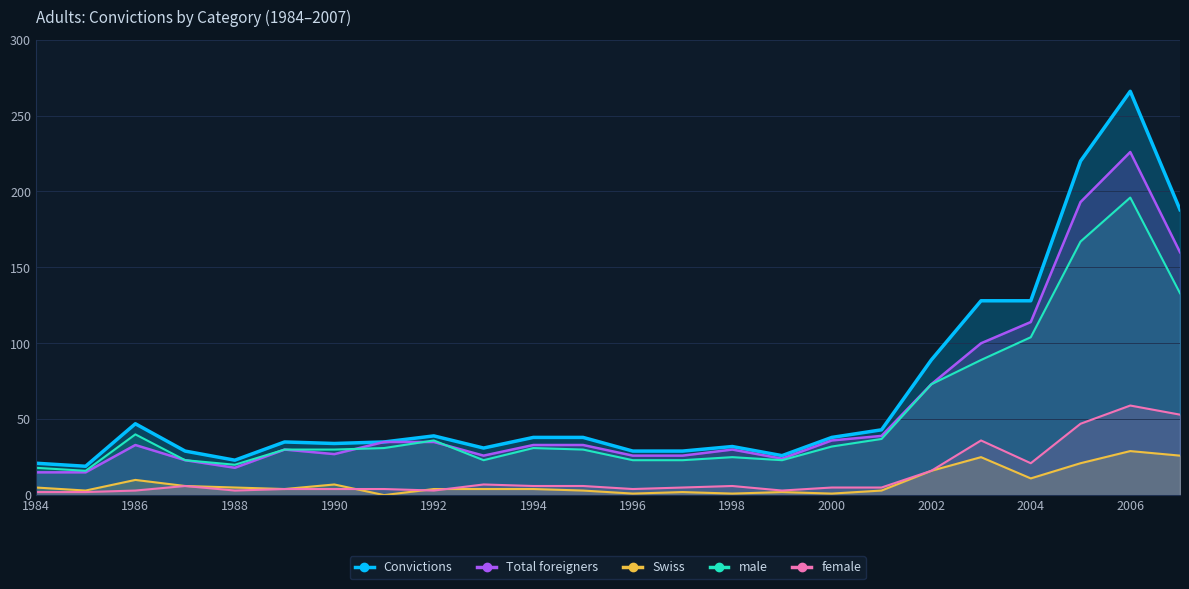

Which series has the largest total across all categories?

Convictions